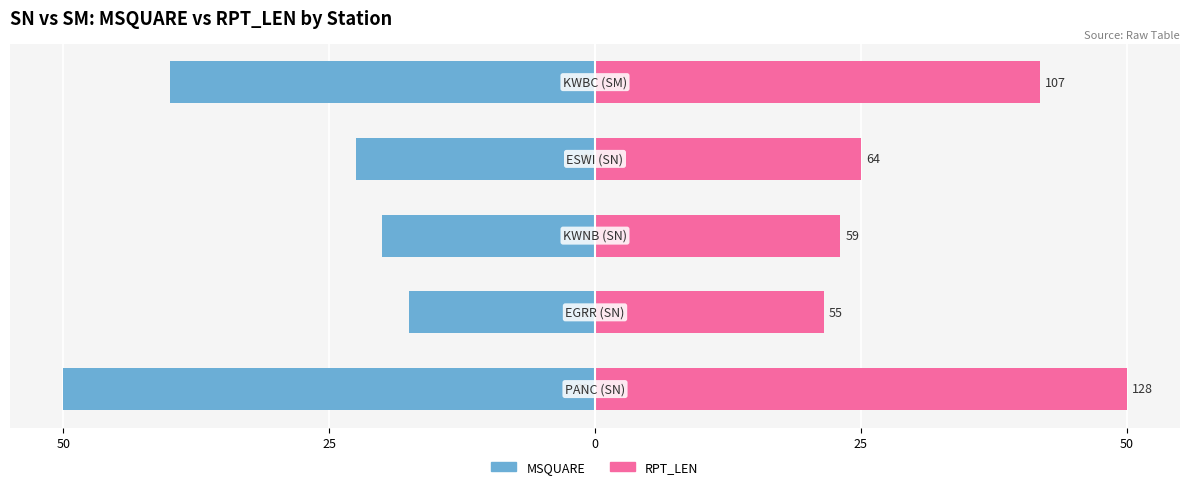

Which series has the largest total across all categories?

RPT_LEN